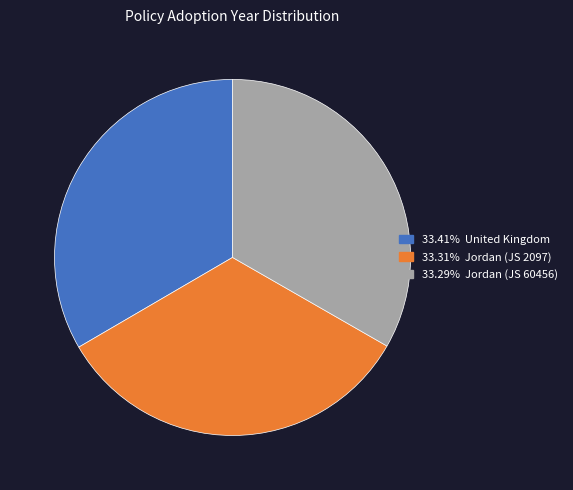

Count the number of slices in the pie.

3